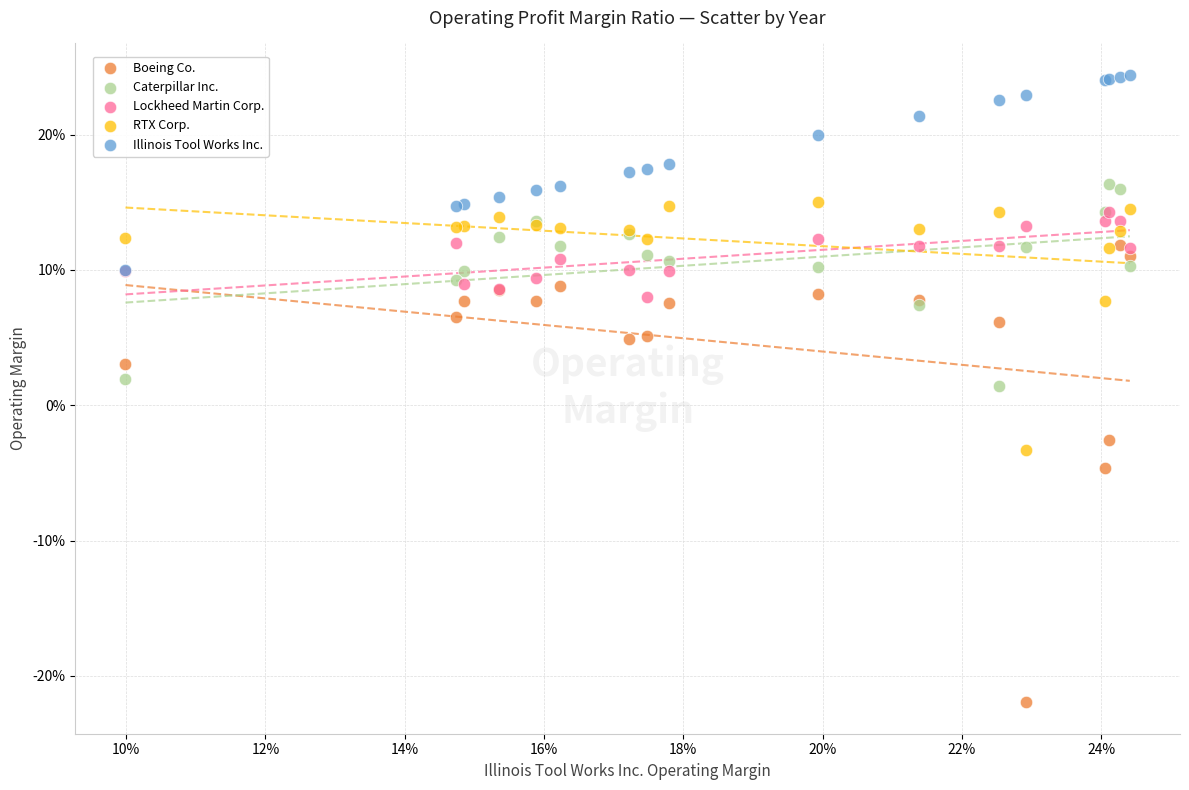

Which series contains the lowest Y value?

Boeing Co.